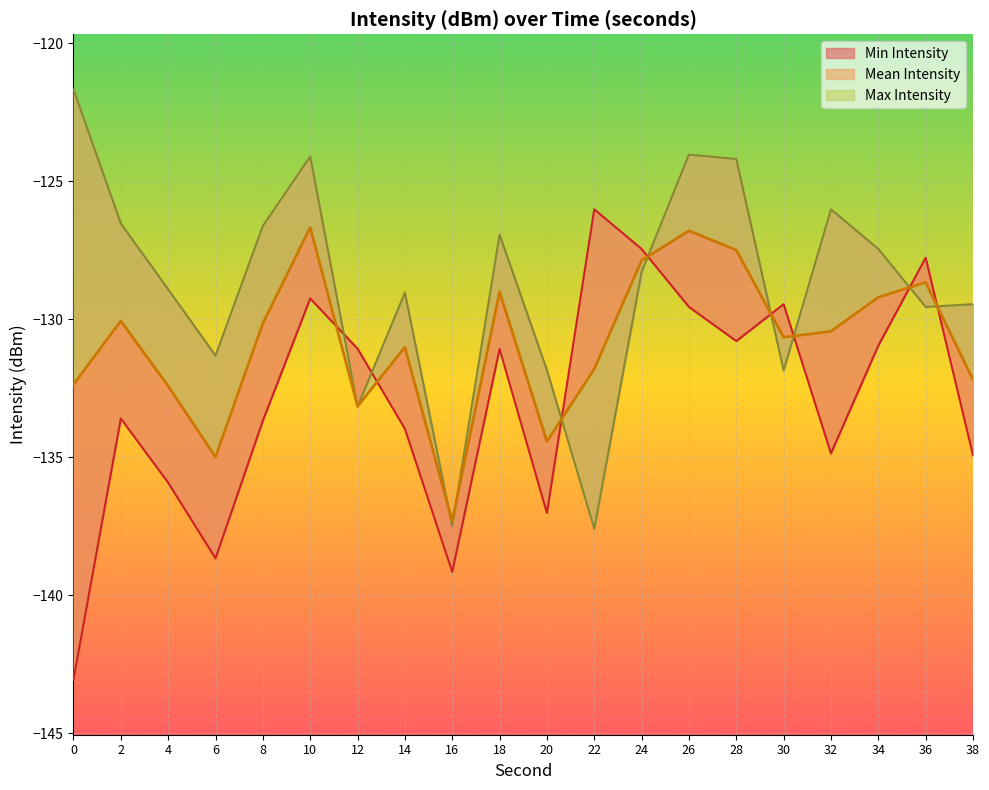

How many distinct data groups are displayed?

3